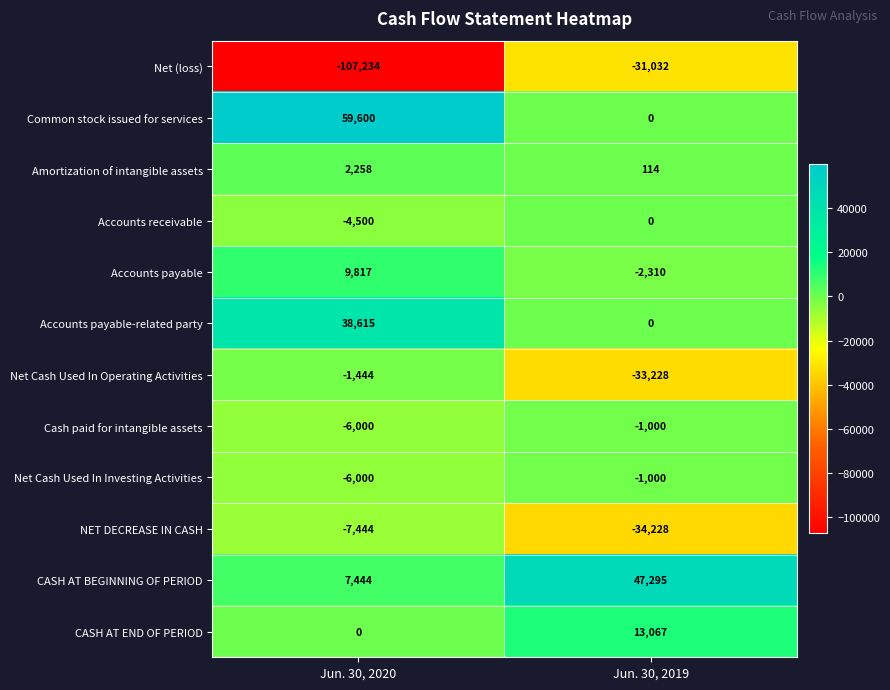

Which series changed the most between Jun. 30, 2020 and Jun. 30, 2019?

Net (loss)